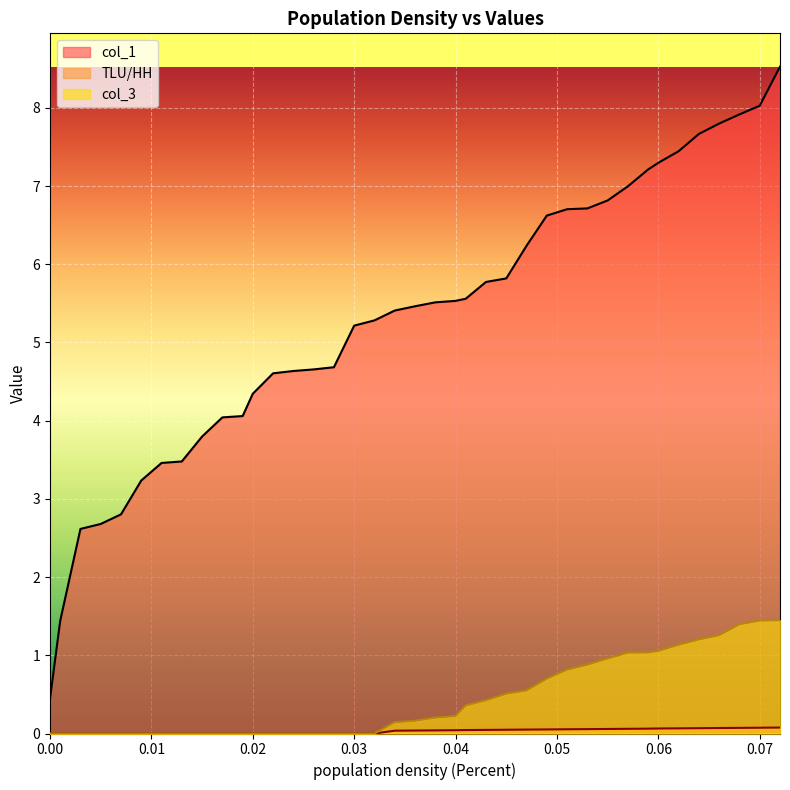

What is the total value across all series at 0.00?

0.4